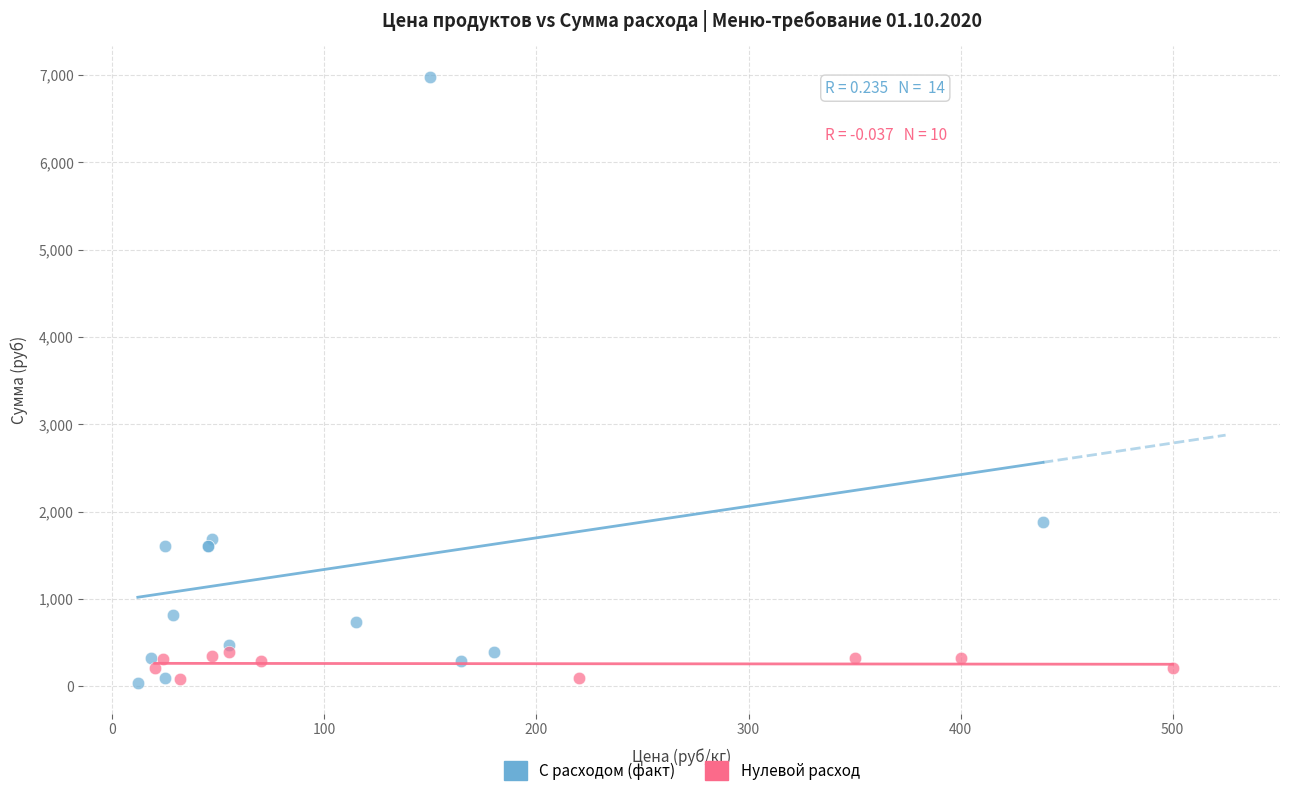

Which series has the largest Y range (max minus min)?

С расходом (факт)